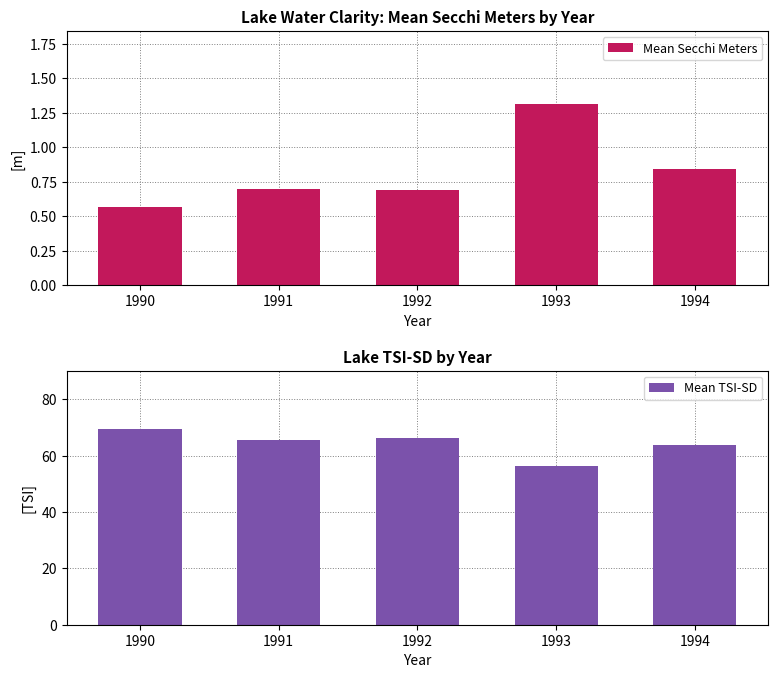

Reading right to left, what are all the values shown in this chart?

Mean Secchi Meters: 1994=0.8	1993=1.3	1992=0.7	1991=0.7	1990=0.6
Mean TSI-SD: 1994=63.7	1993=56.5	1992=66.4	1991=65.6	1990=69.4